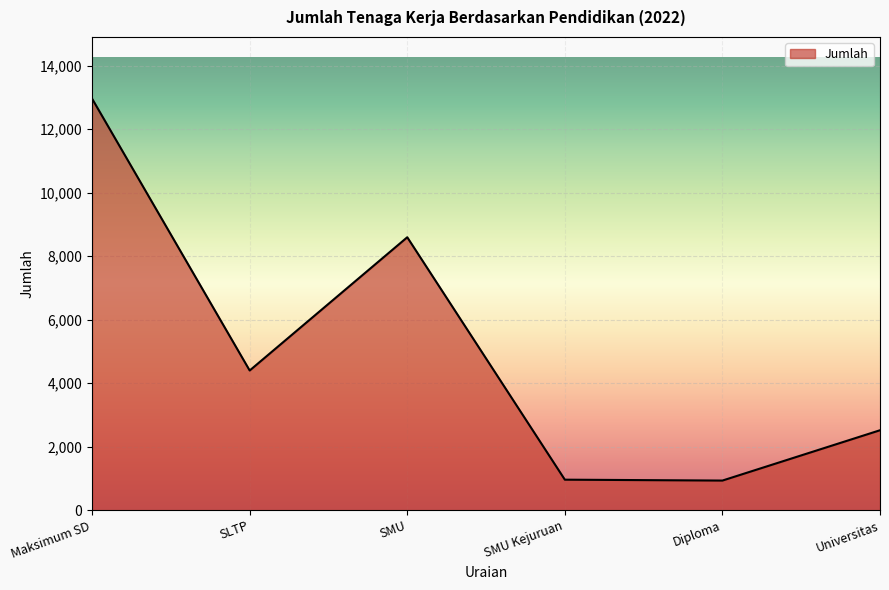

True or false: the data has more than 0 interior local peaks.

True